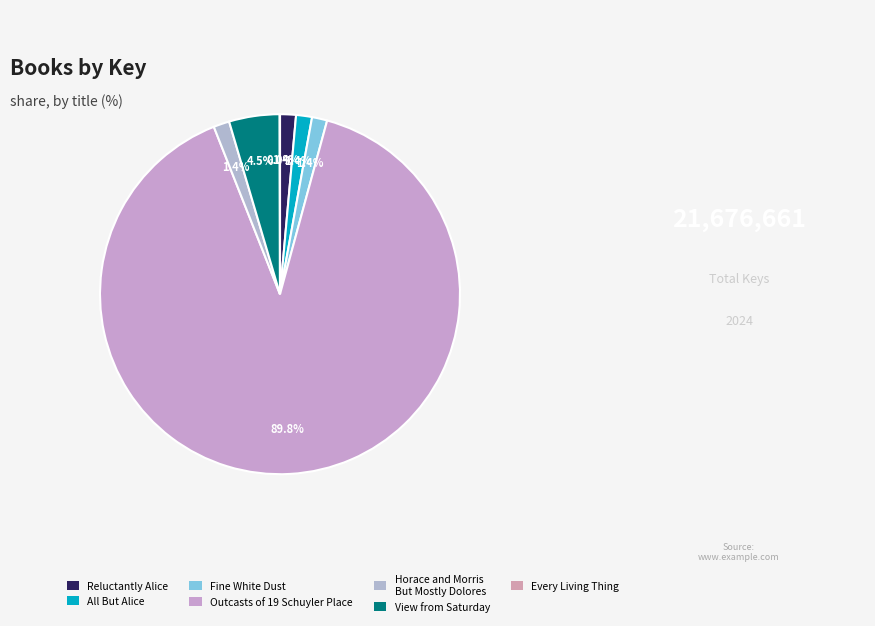

Which slice is the largest?

Outcasts of 19 Schuyler Place